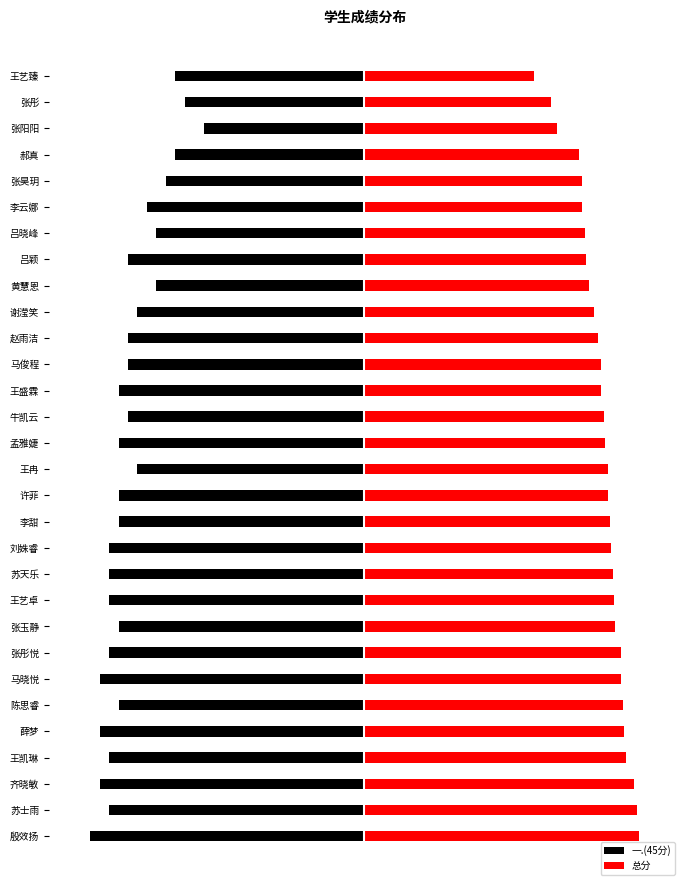

What is the value of the 一.(45分) bar at the 19th from the left?

-0.4